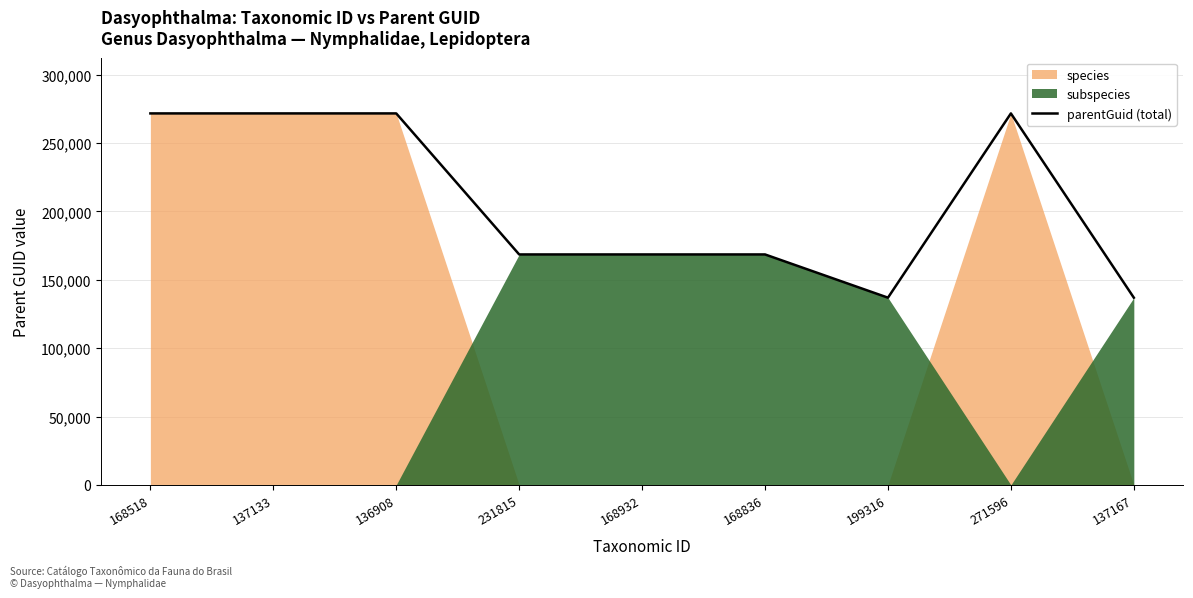

What is the smallest value displayed?

136908